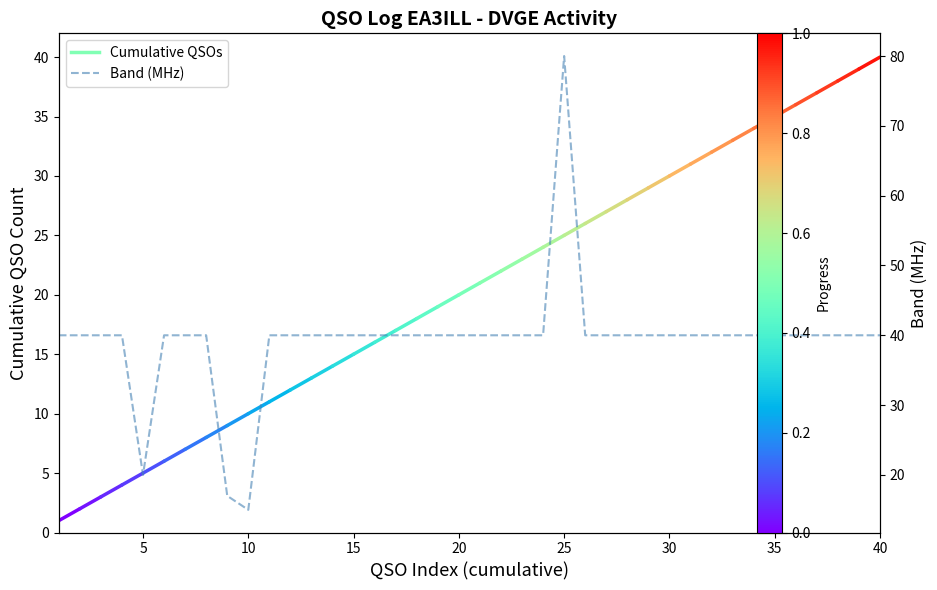

What is the greatest value displayed?

80